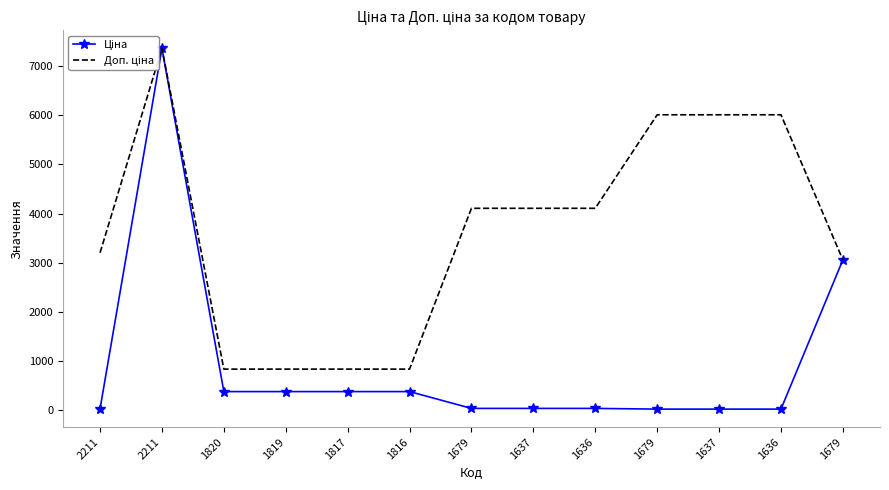

At which label does Ціна reach its minimum?

1679